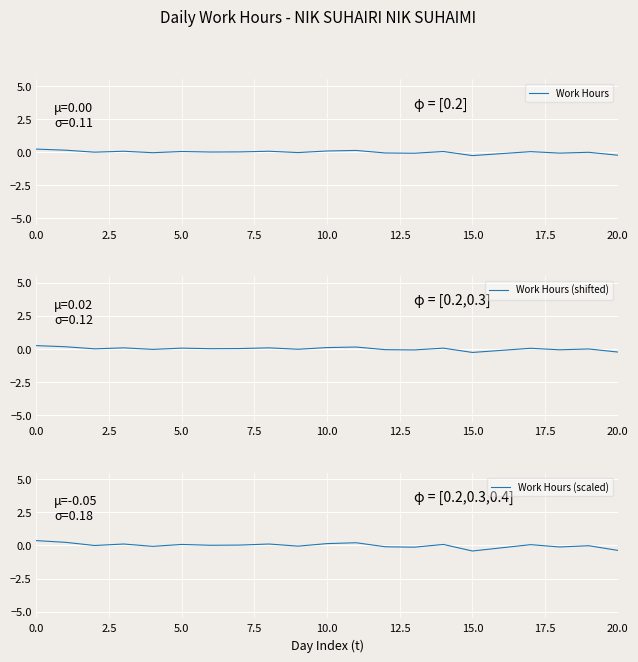

What is the minimum value for Work Hours (shifted)?

-0.3